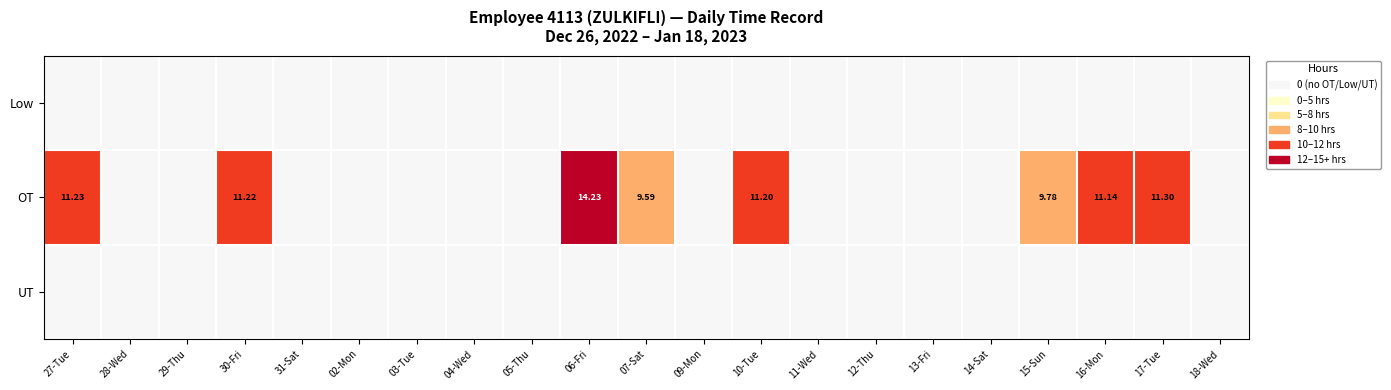

The OT series shows 0.0 at 11-Wed. True or false?

True